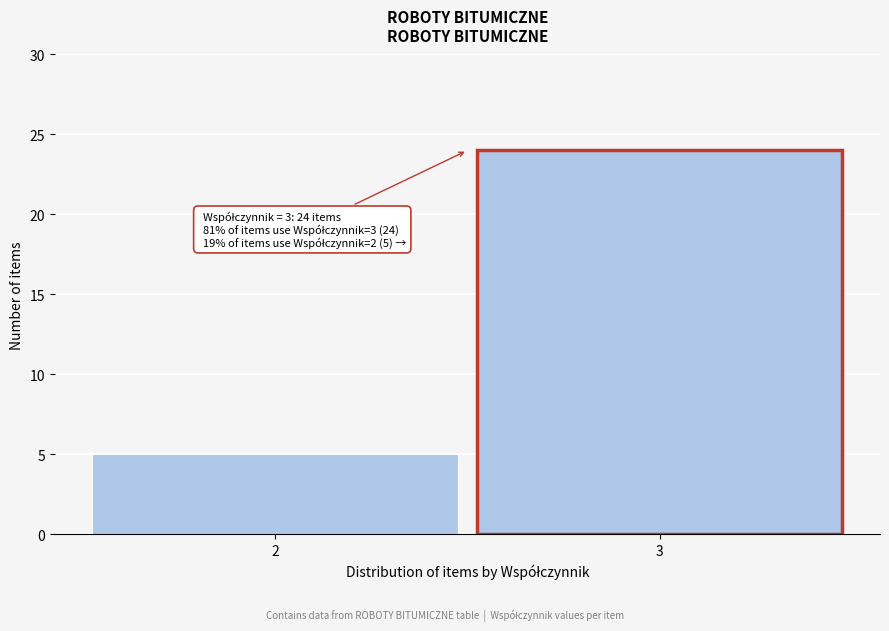

Reading right to left, transcribe all the data shown in this chart.

24	5